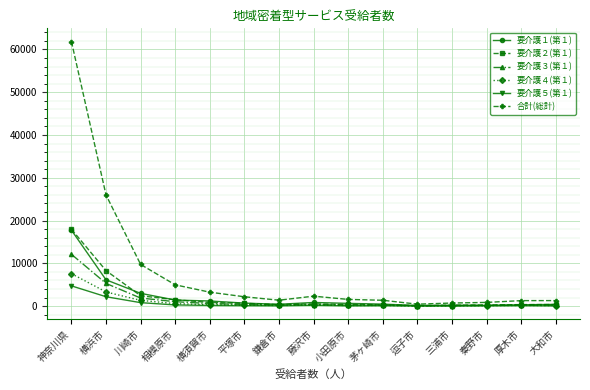

How many data points does each series have?

15